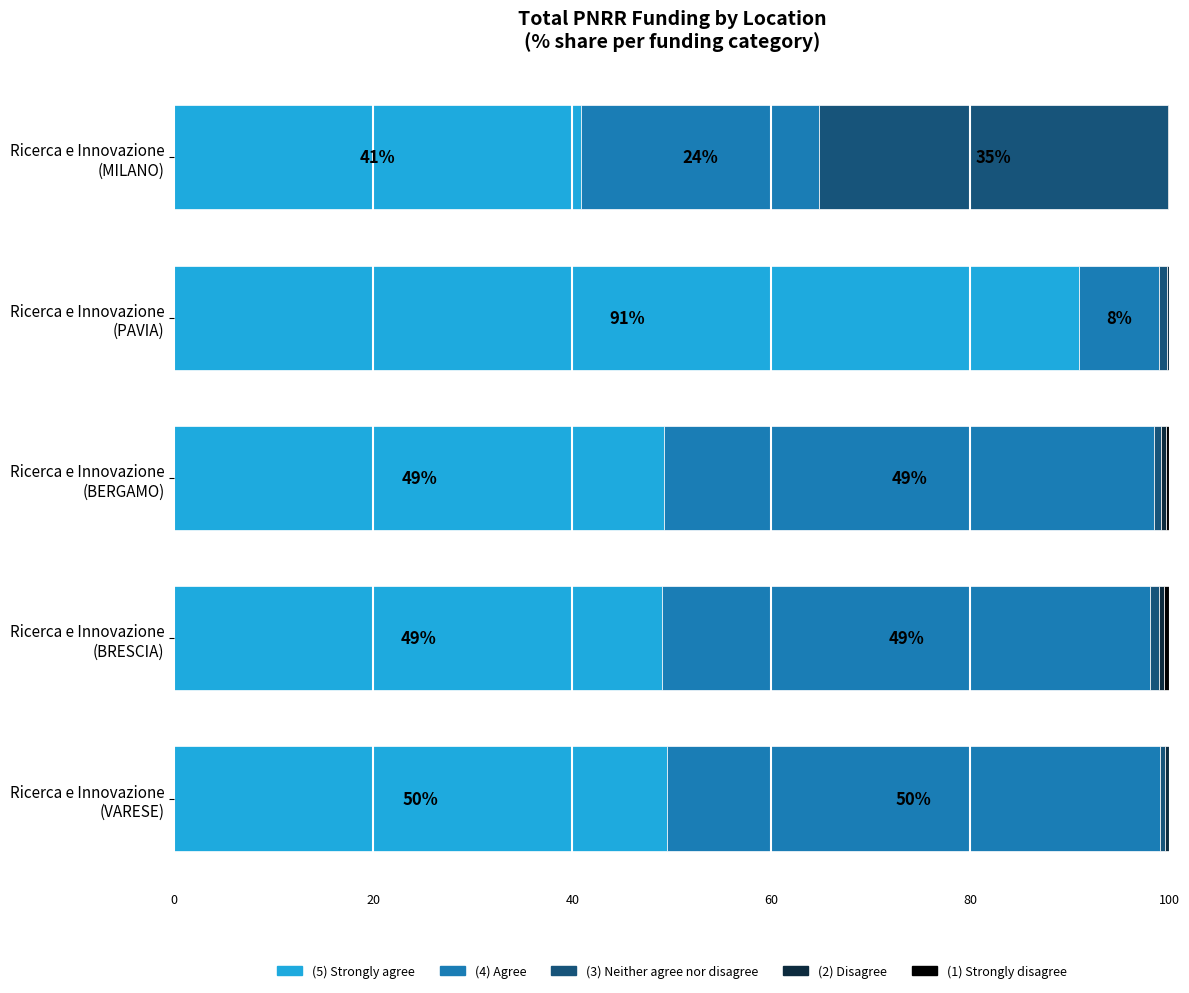

Count the number of categories in the chart.

5